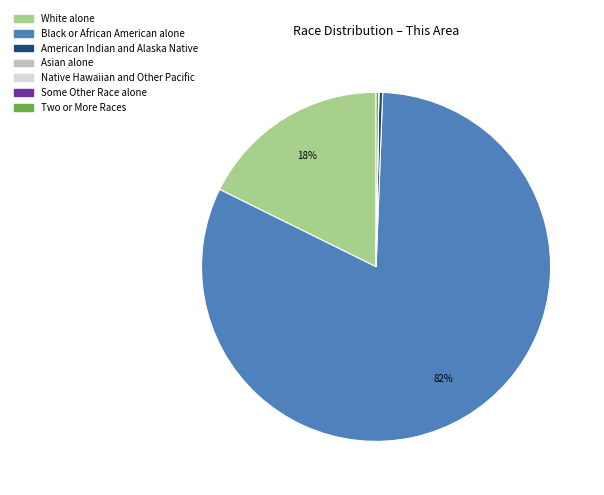

What is the largest slice in the pie chart?

Black or African American alone